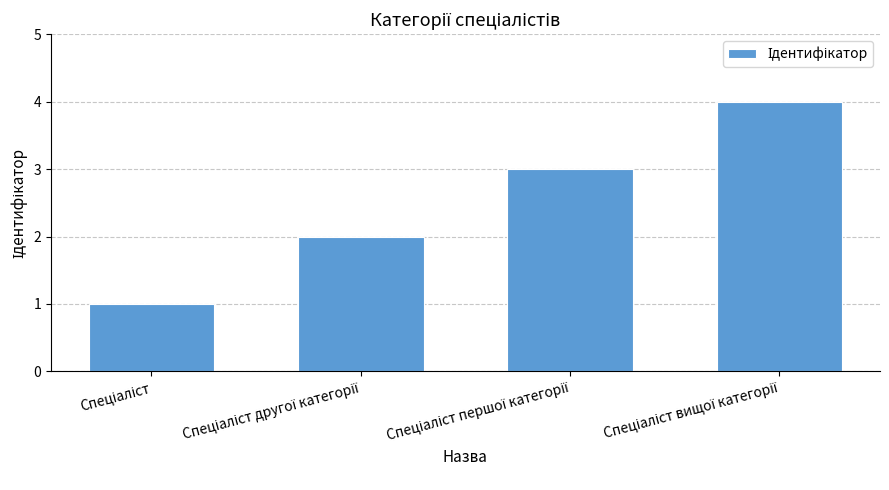

How many data points are less than 3?

2